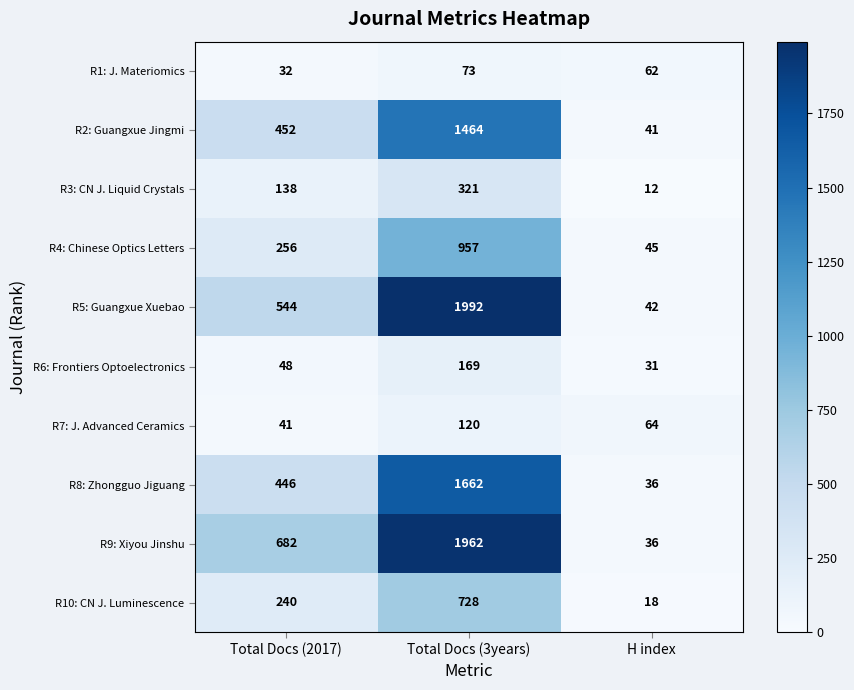

What is the total value across all series at Total Docs (3years)?

9448